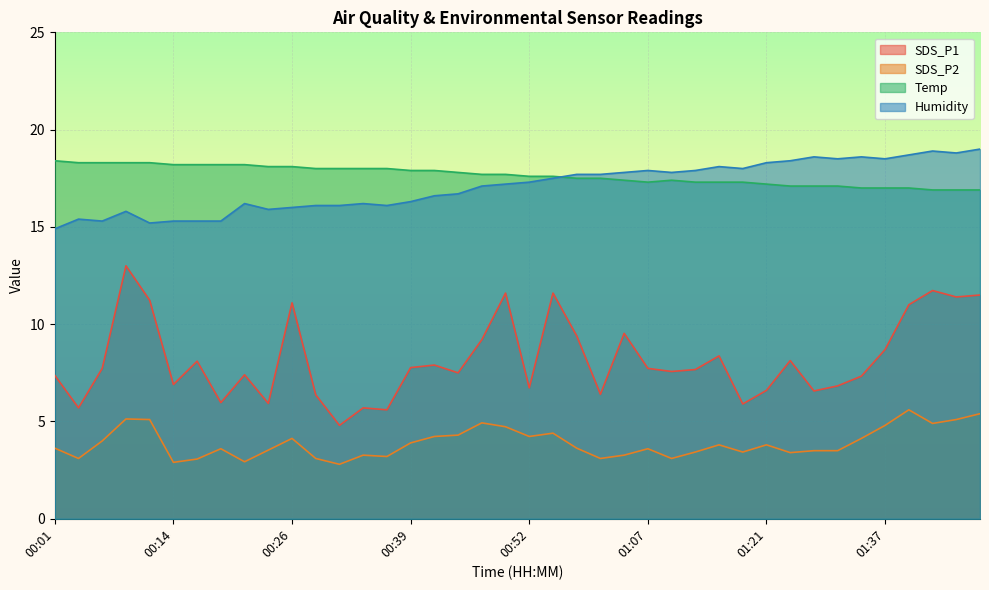

At which category does SDS_P1 reach its first local valley?

00:04